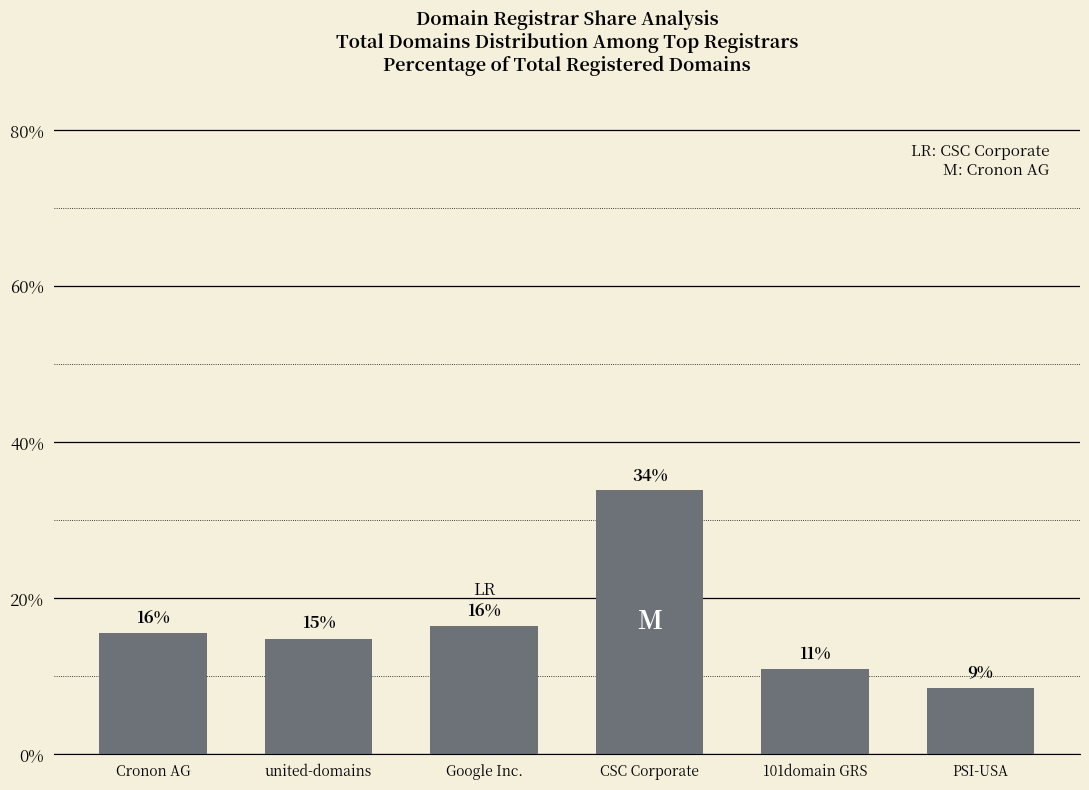

How many bars are there in total?

6